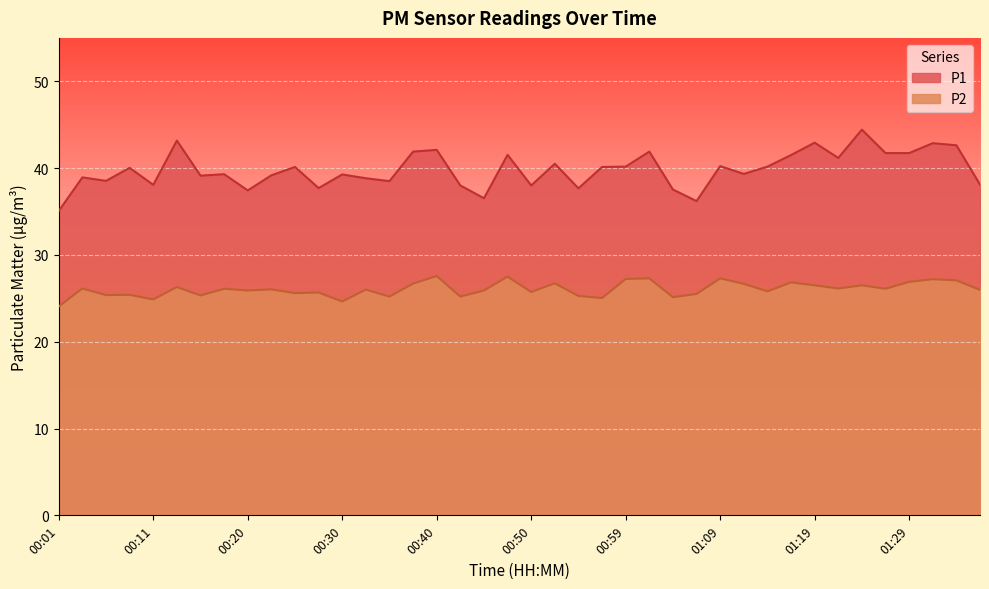

Between 00:42 and 00:59, which series saw the biggest shift?

P1